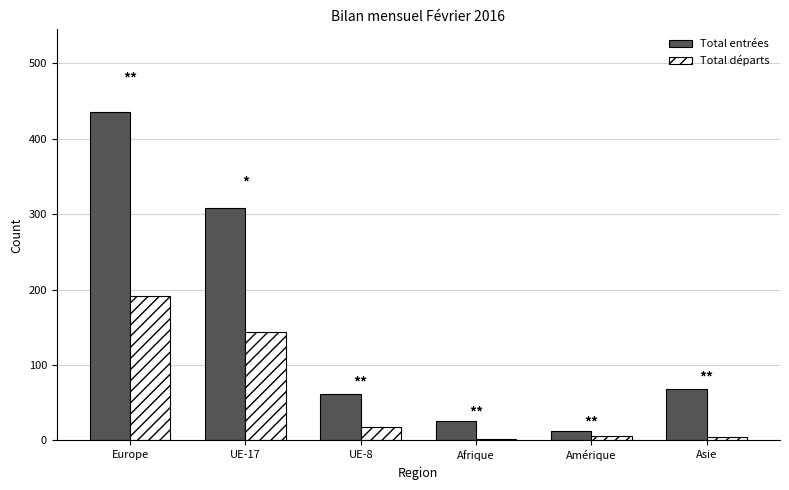

Which series changed the most between Europe and UE-17?

Total entrées